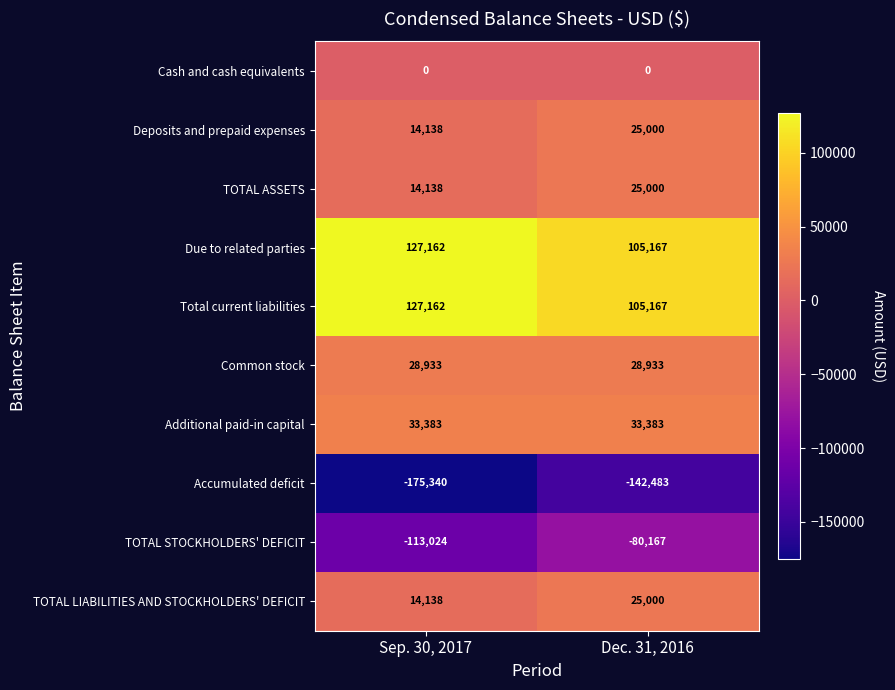

Reading right to left, what are all the values shown in this chart?

Cash and cash equivalents: Dec. 31, 2016=0	Sep. 30, 2017=0
Deposits and prepaid expenses: Dec. 31, 2016=25000	Sep. 30, 2017=14138
TOTAL ASSETS: Dec. 31, 2016=25000	Sep. 30, 2017=14138
Due to related parties: Dec. 31, 2016=105167	Sep. 30, 2017=127162
Total current liabilities: Dec. 31, 2016=105167	Sep. 30, 2017=127162
Common stock: Dec. 31, 2016=28933	Sep. 30, 2017=28933
Additional paid-in capital: Dec. 31, 2016=33383	Sep. 30, 2017=33383
Accumulated deficit: Dec. 31, 2016=-142483	Sep. 30, 2017=-175340
TOTAL STOCKHOLDERS' DEFICIT: Dec. 31, 2016=-80167	Sep. 30, 2017=-113024
TOTAL LIABILITIES AND STOCKHOLDERS' DEFICIT: Dec. 31, 2016=25000	Sep. 30, 2017=14138